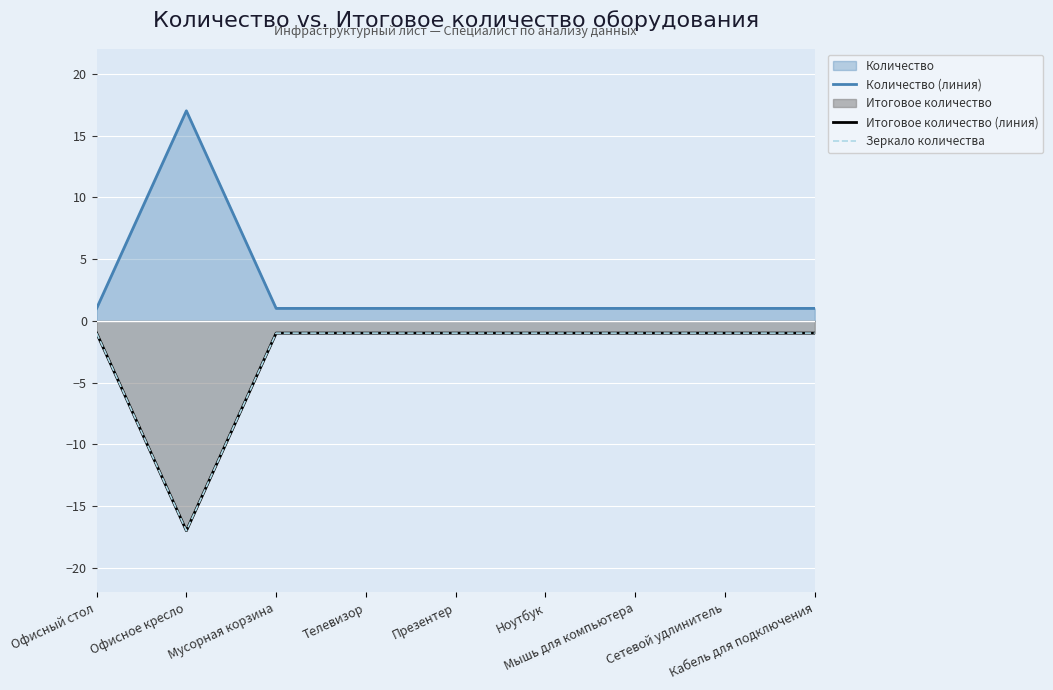

At which category does Итоговое количество (линия) reach its first local valley?

Офисное кресло